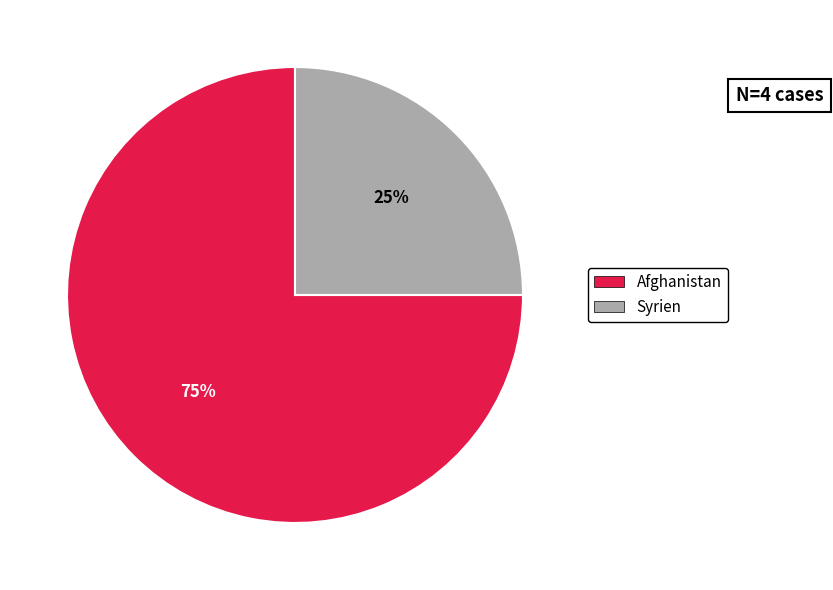

Which category has the biggest portion of the pie?

Afghanistan